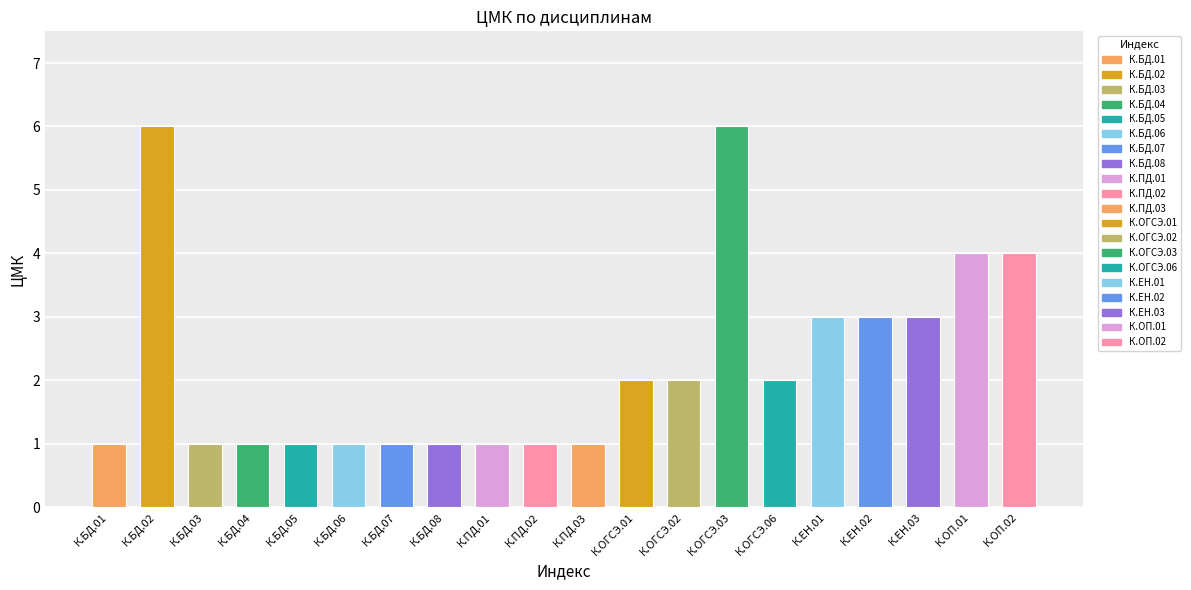

At which label does the data first exceed 2?

К.БД.02